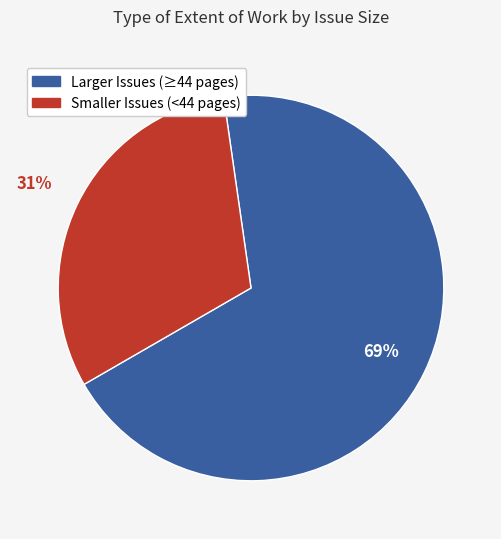

Is there any slice that represents more than half of the pie?

Yes